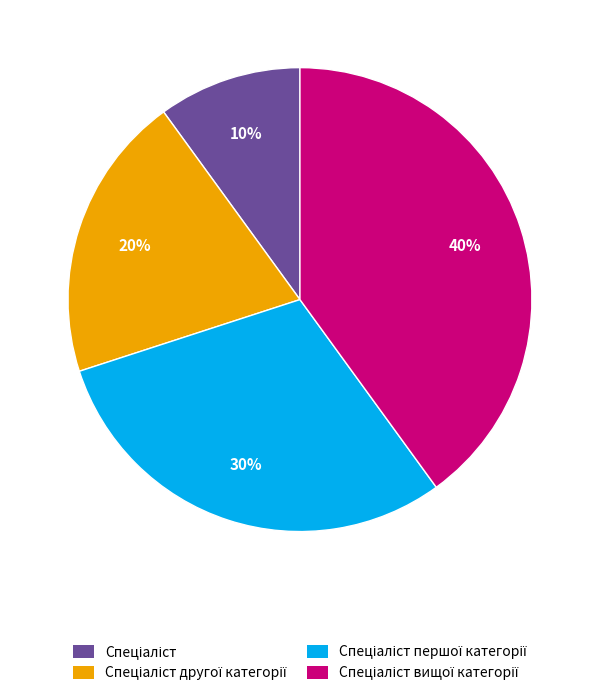

Does any single category account for the majority?

No